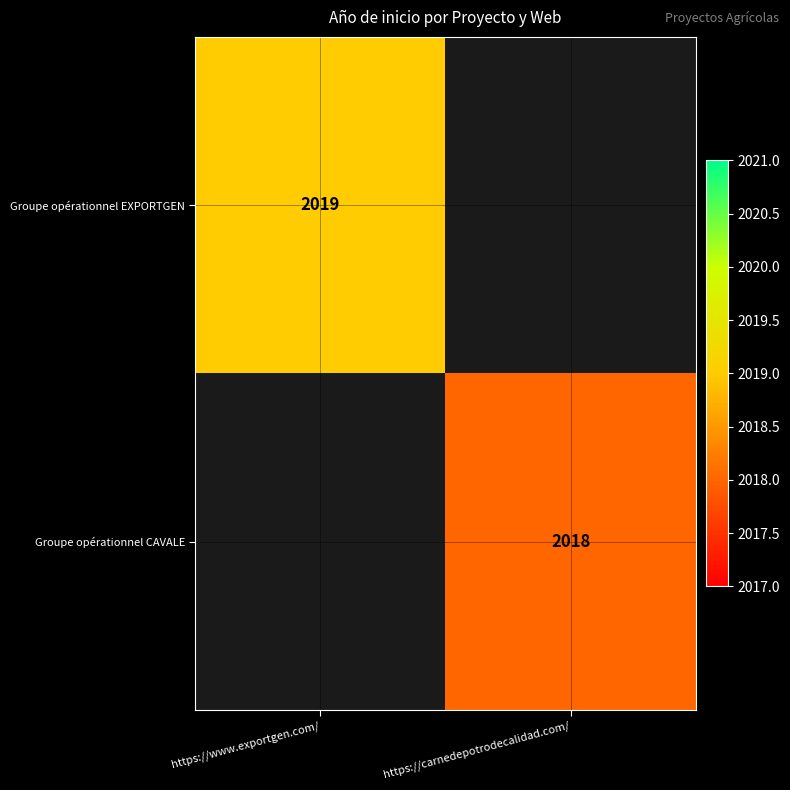

The value of Groupe opérationnel CAVALE at https://carnedepotrodecalidad.com/ is 2018. True or false?

True